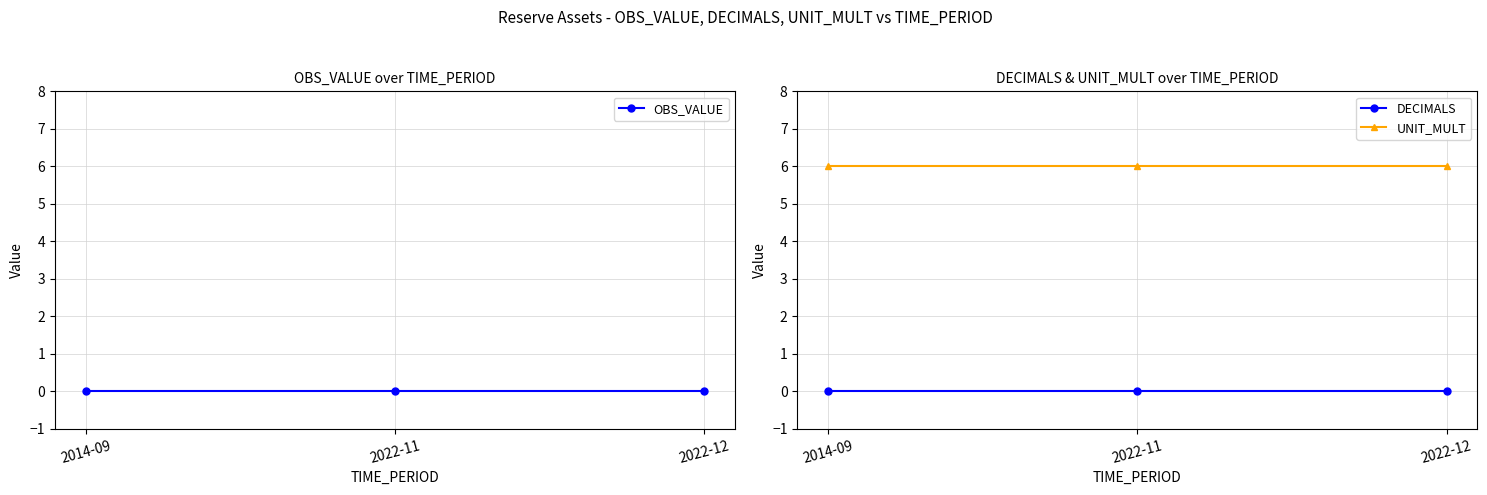

Which category has the lowest value across all series?

2014-09